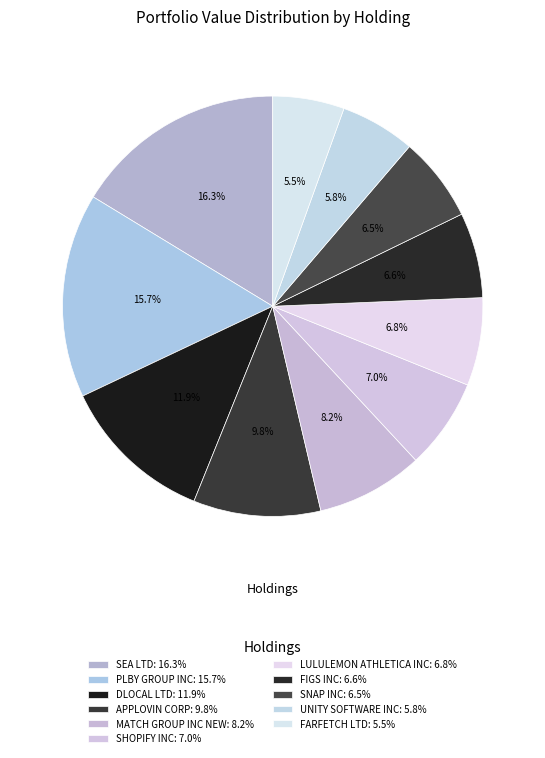

What is the change in value from SEA LTD to MATCH GROUP INC NEW?

-17889000